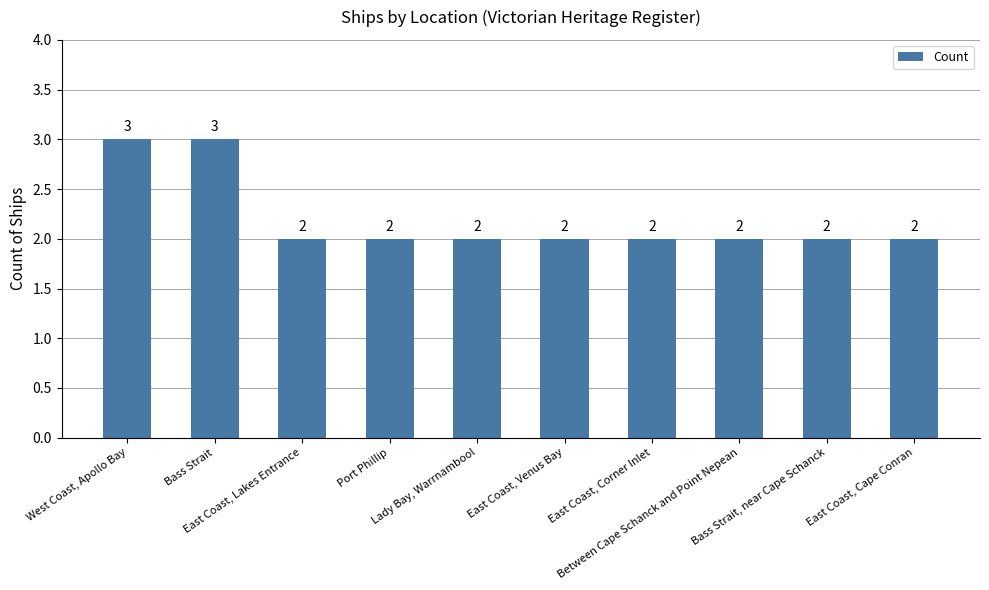

What is the maximum value shown in the chart?

3